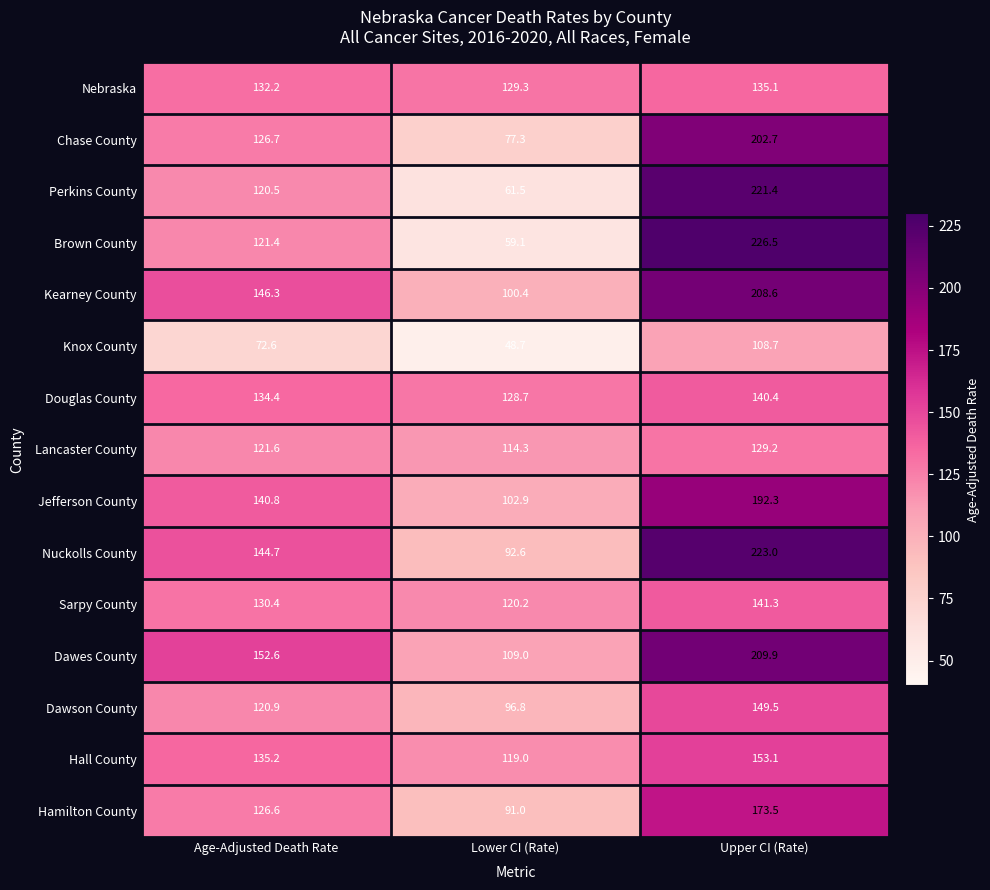

Where does the Dawson County series first go above 120?

Age-Adjusted Death Rate